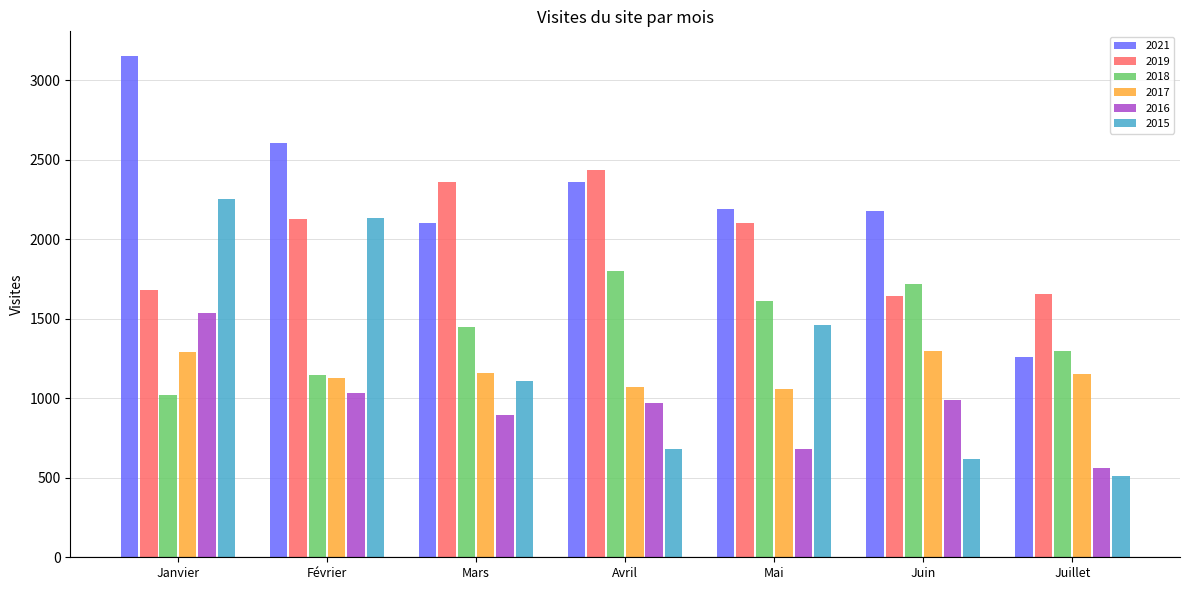

Which series has the largest range (max minus min)?

2021